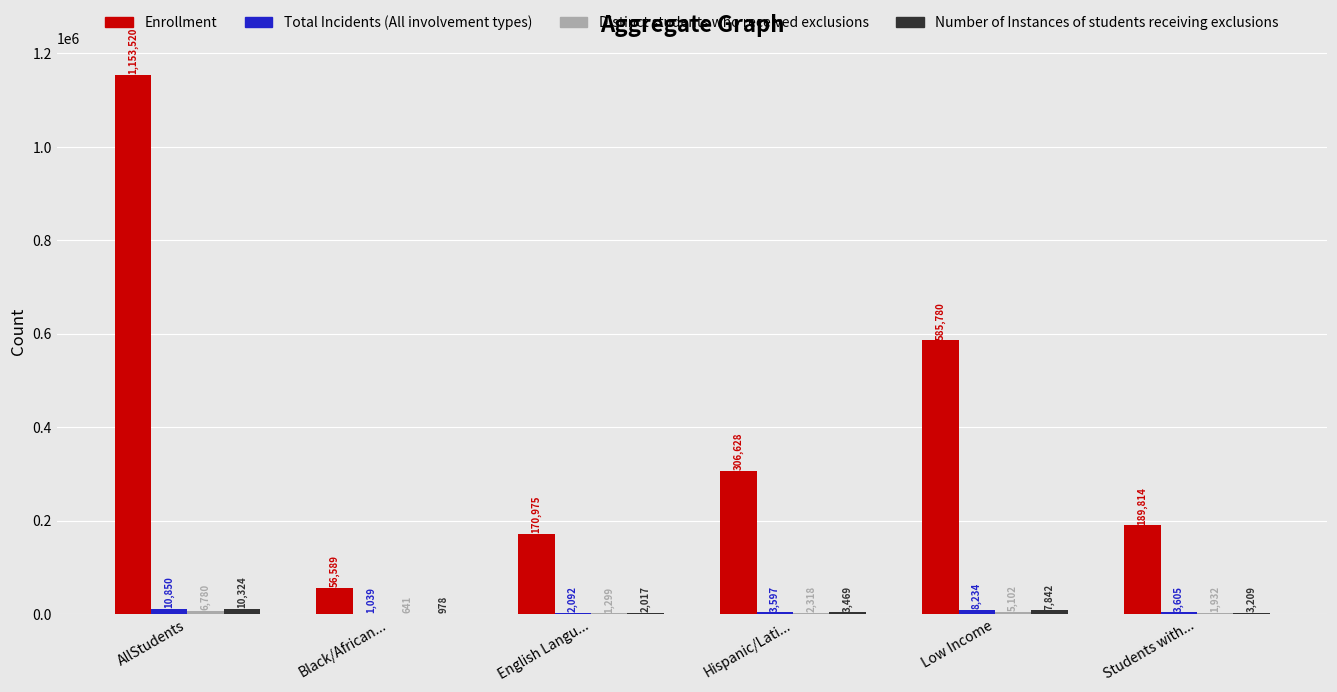

Which series has the largest range (max minus min)?

Enrollment